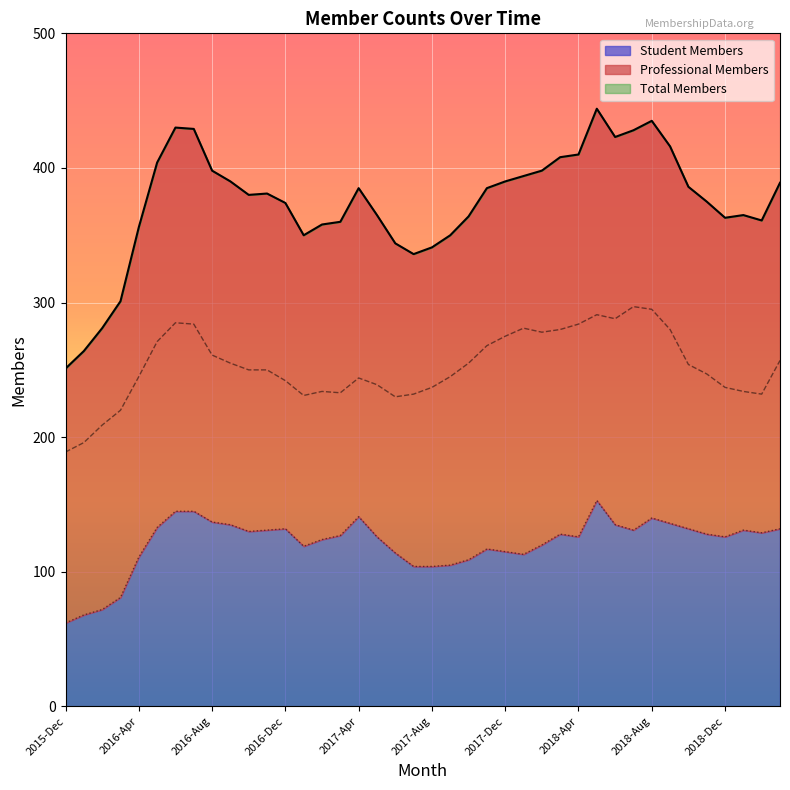

At which label does Professional Members reach its minimum?

2015-Dec